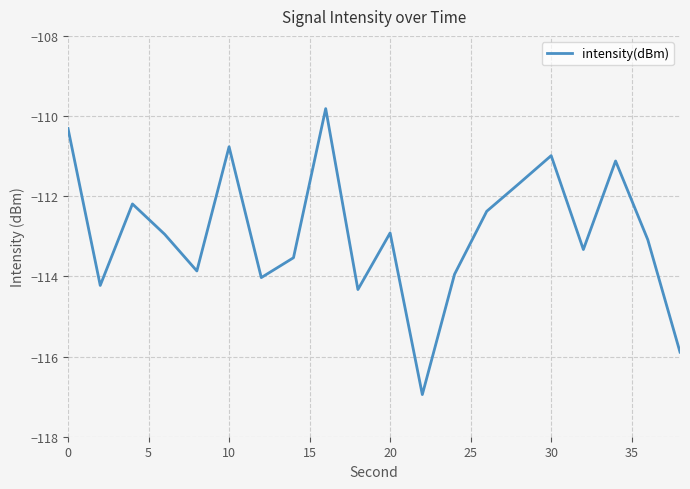

How many lines are shown in the chart?

1